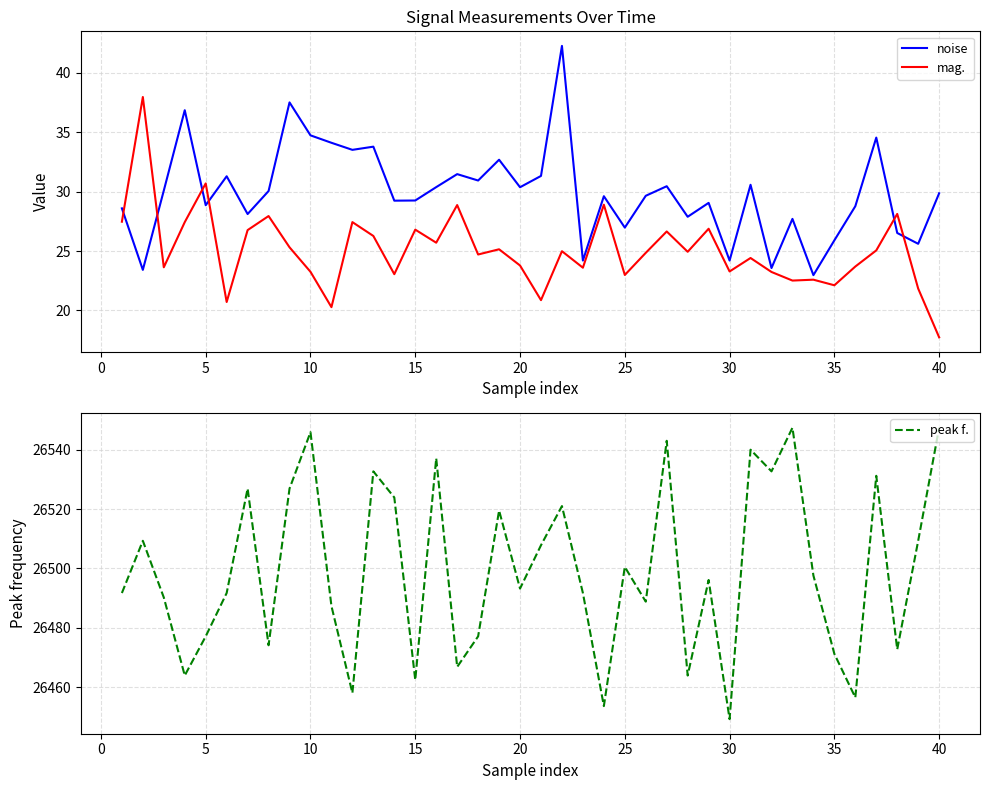

What is the approximate value of peak f. at 35?

26471.2